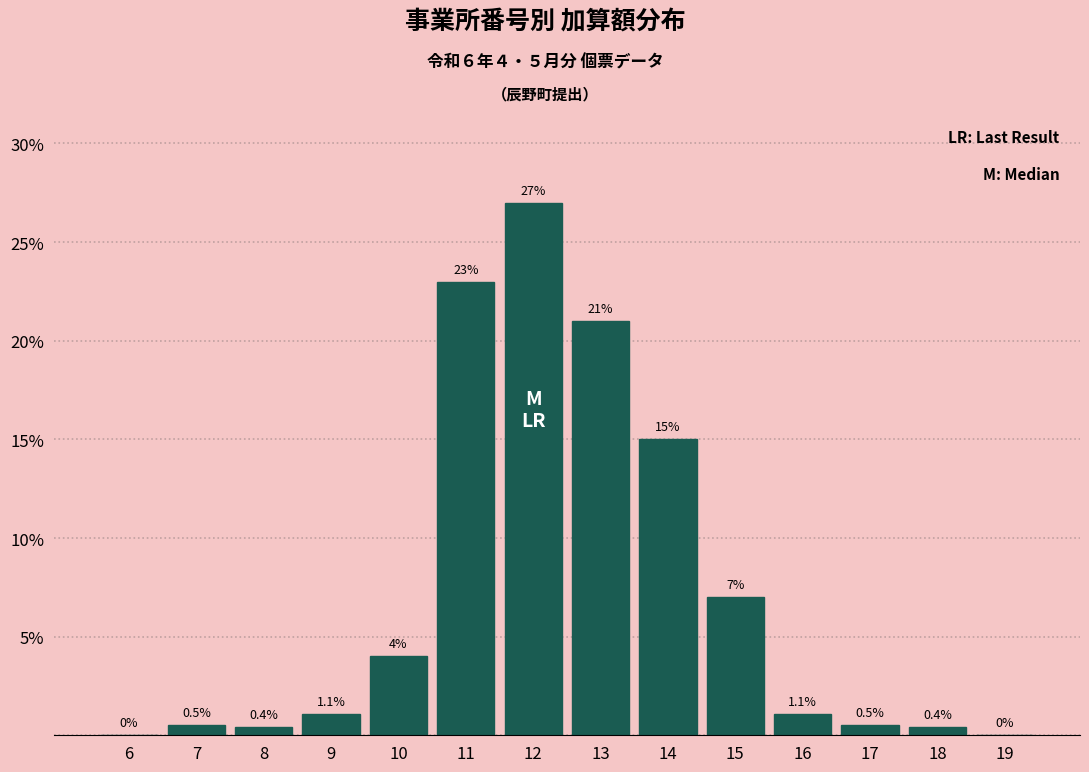

Reading left to right, extract all data points from this chart.

6=0.0	7=0.5	8=0.4	9=1.1	10=4.0	11=23.0	12=27.0	13=21.0	14=15.0	15=7.0	16=1.1	17=0.5	18=0.4	19=0.0